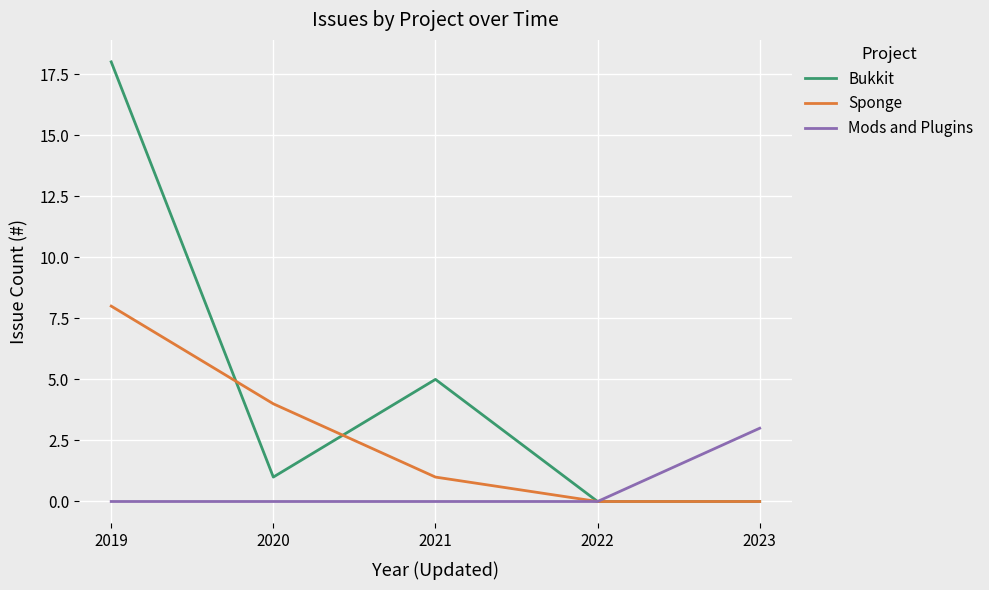

What is the difference between the highest and lowest values at 2019?

18